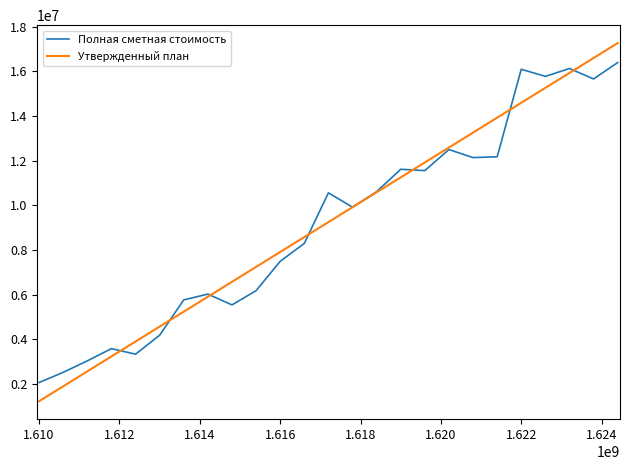

What is the lowest value of the Полная сметная стоимость series?

2068969.7